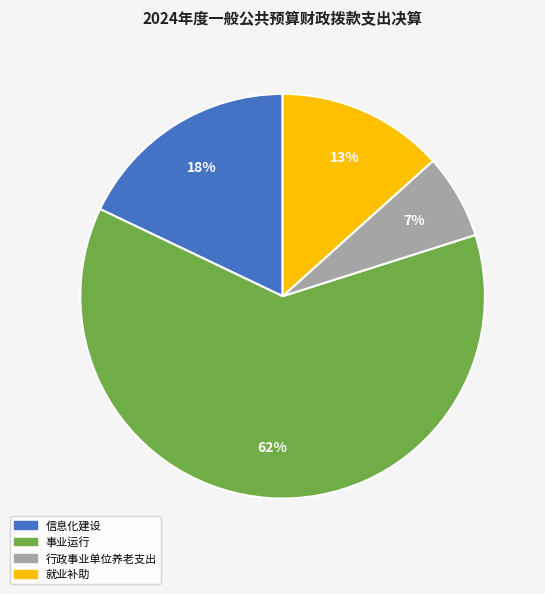

Do 事业运行 and 信息化建设 together represent more than half of the pie?

Yes